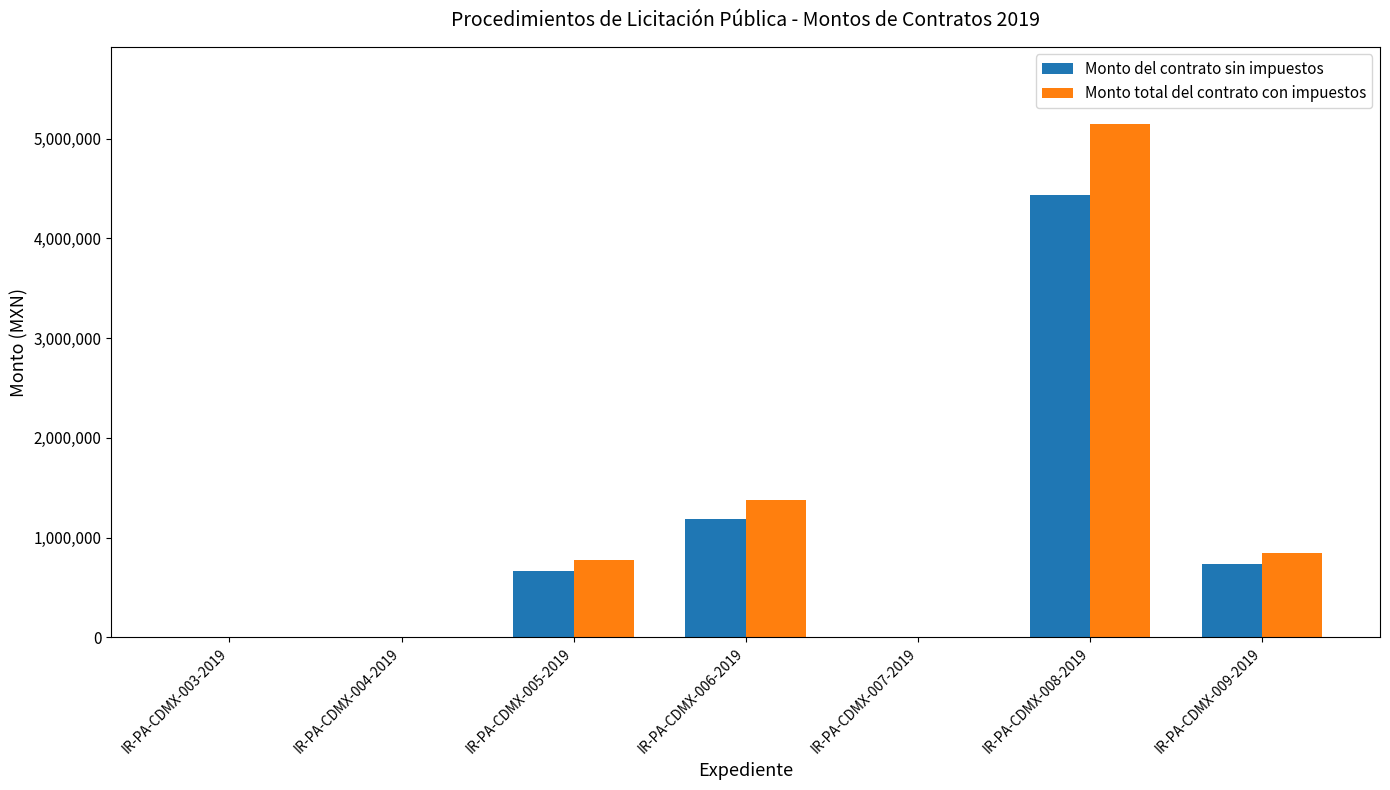

What is the spread (max minus min) of values at IR-PA-CDMX-009-2019?

117164.2